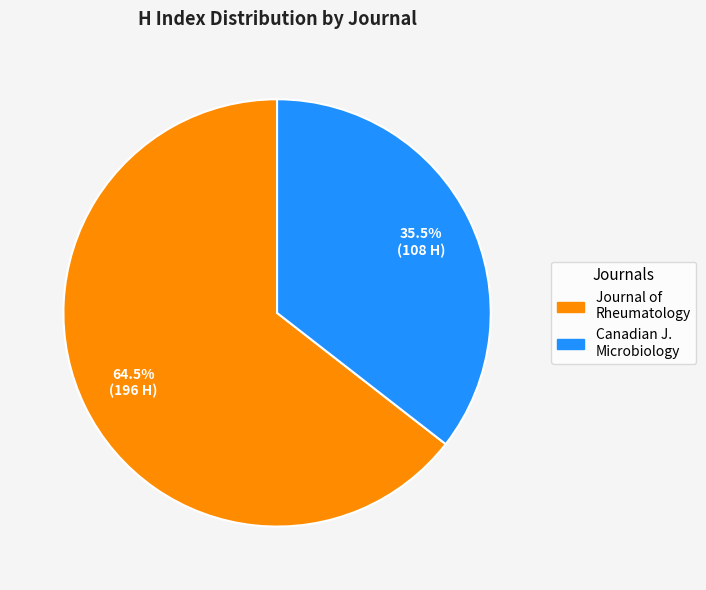

Is there any slice that represents more than half of the pie?

Yes